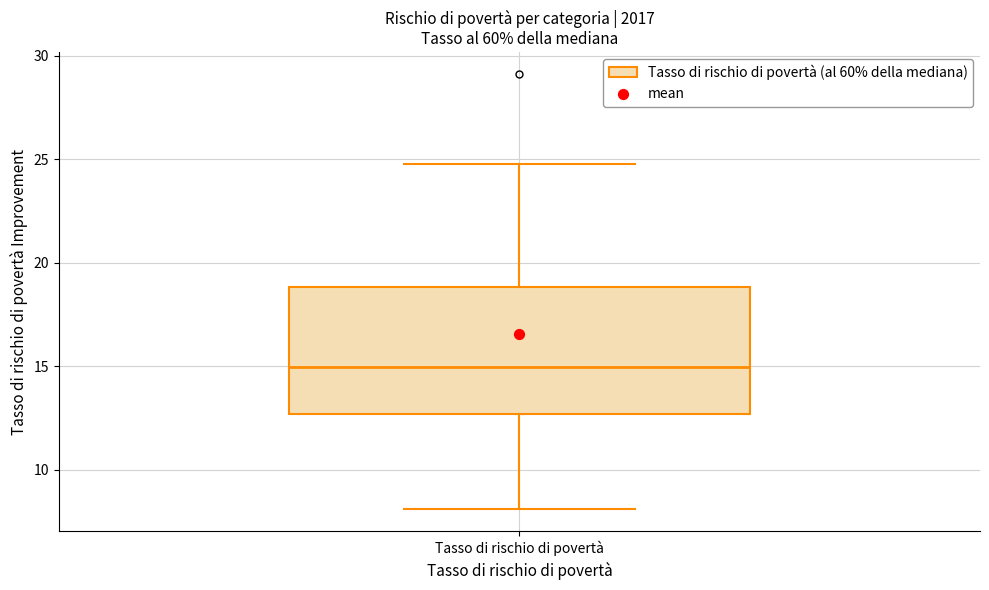

Transcribe this box plot: give where the median line is, the range the box spans, and where the two whiskers end, as read against the y-axis. The values are not printed on the chart, so give them approximately, as read against the axis.

median 15.0, box 12.5 to 19.0, whiskers 8.0 to 25.0